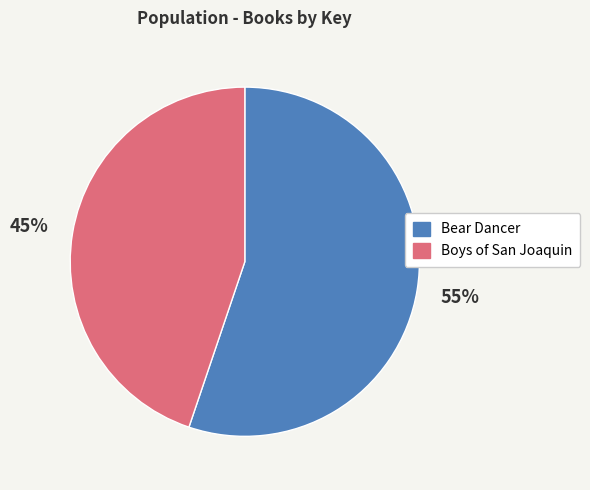

Do Boys of San Joaquin and Bear Dancer together represent more than half of the pie?

Yes